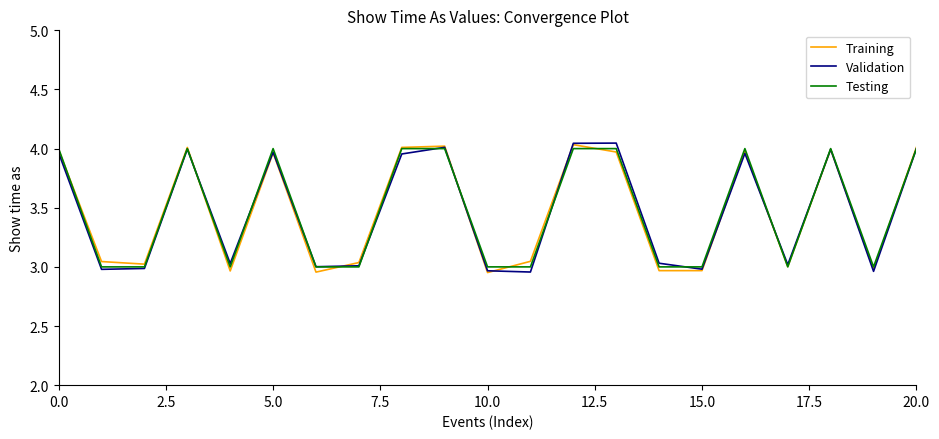

Is this an area chart (filled region under the line)?

No